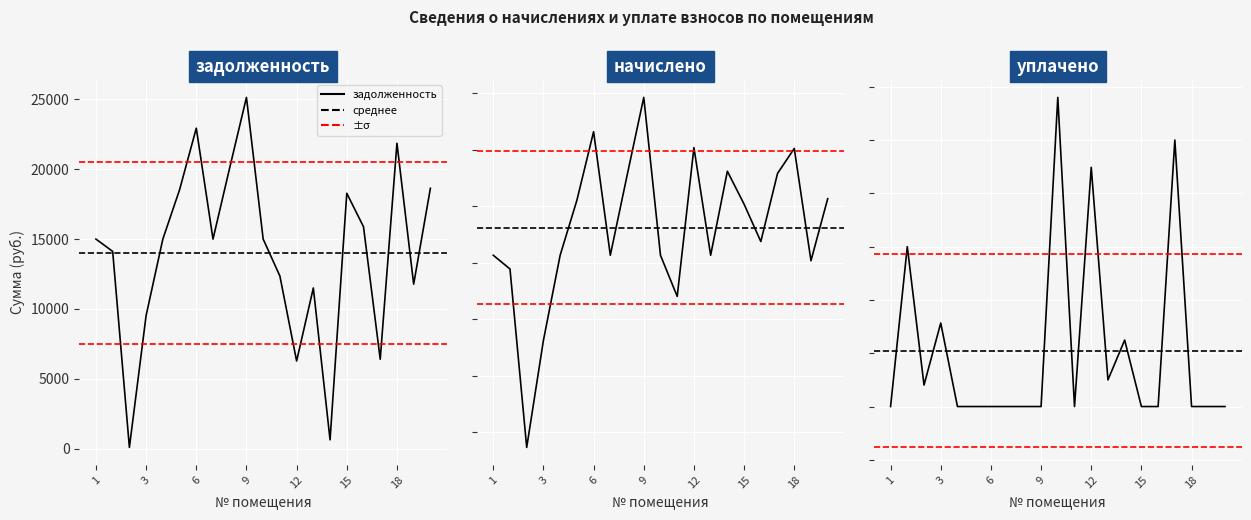

True or false: задолженность has a value of 44795.5 at 9.

False